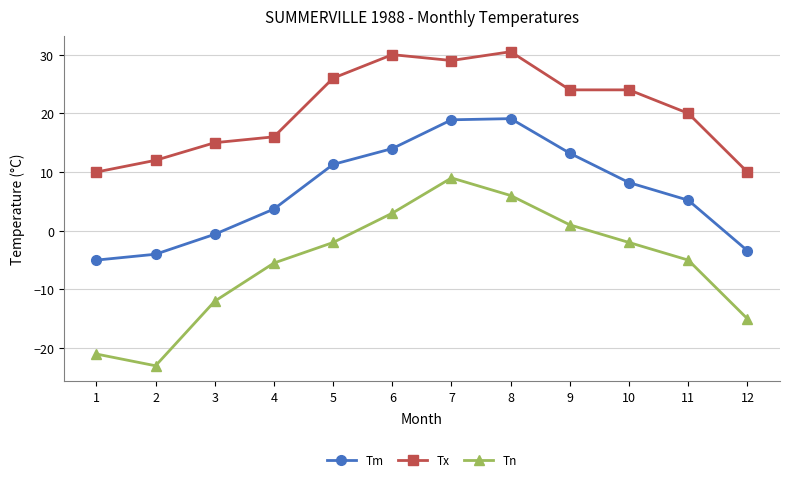

Does the chart have visible grid lines?

Yes